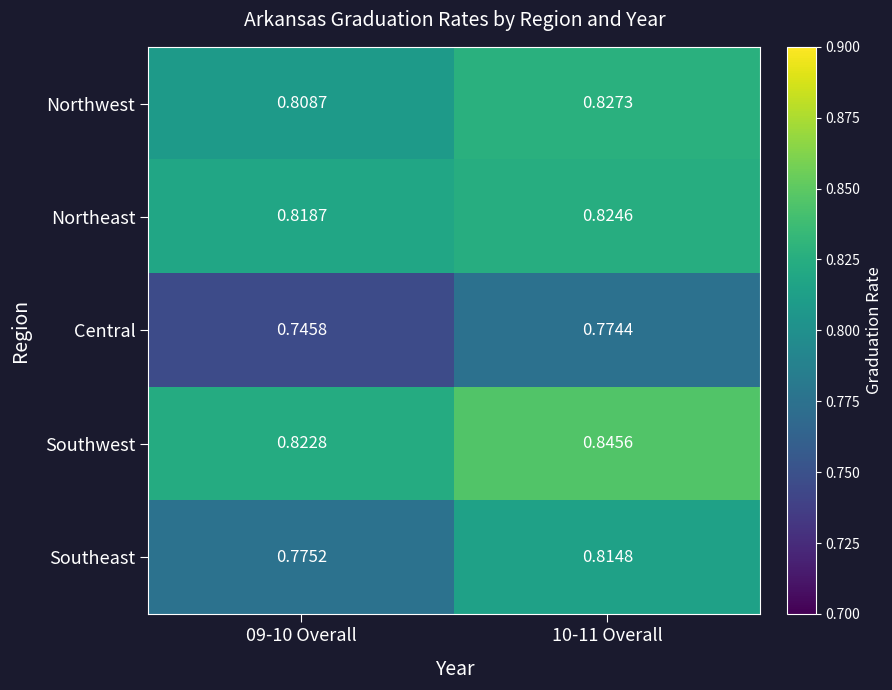

What is the difference between the highest and lowest values at 10-11 Overall?

0.1